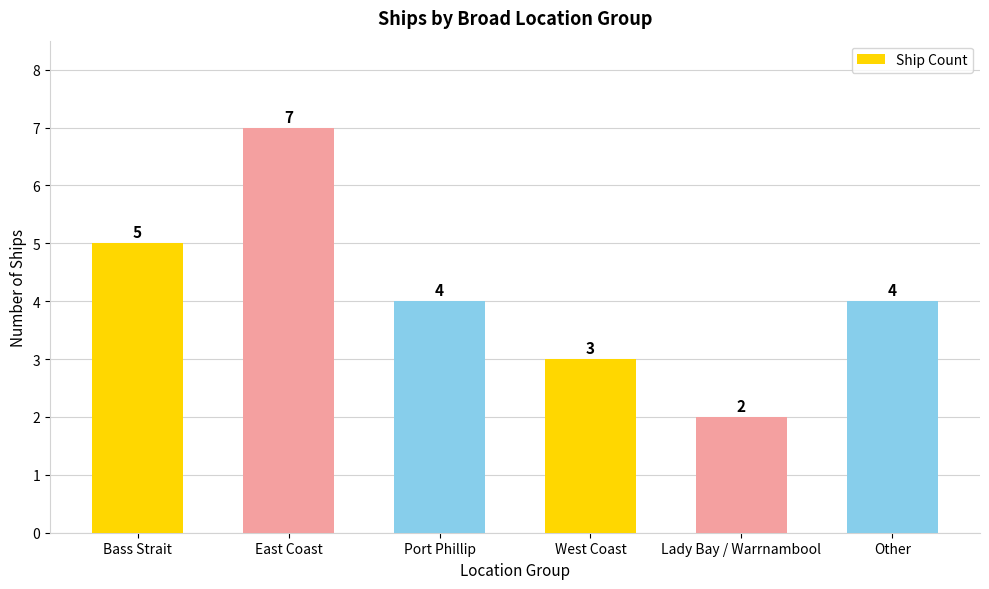

What is the label of the 3rd bar from the right?

West Coast